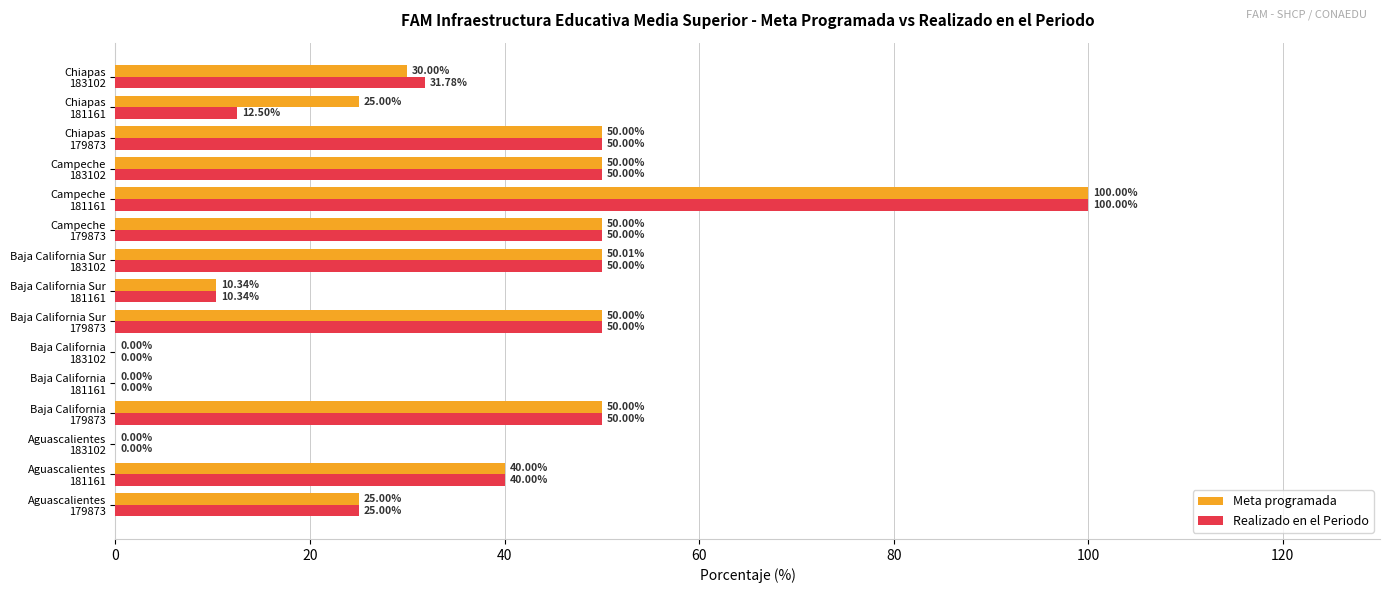

Count the number of categories in the chart.

15